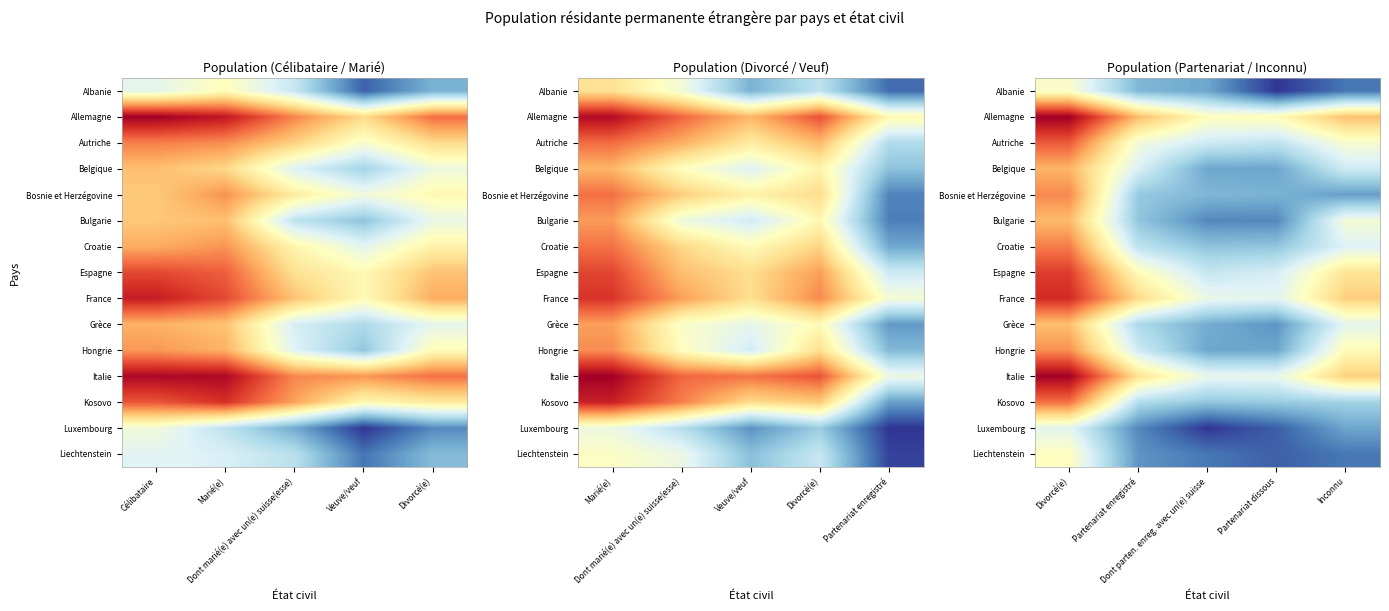

What is the total value across all series at Partenariat enregistré?

57.3